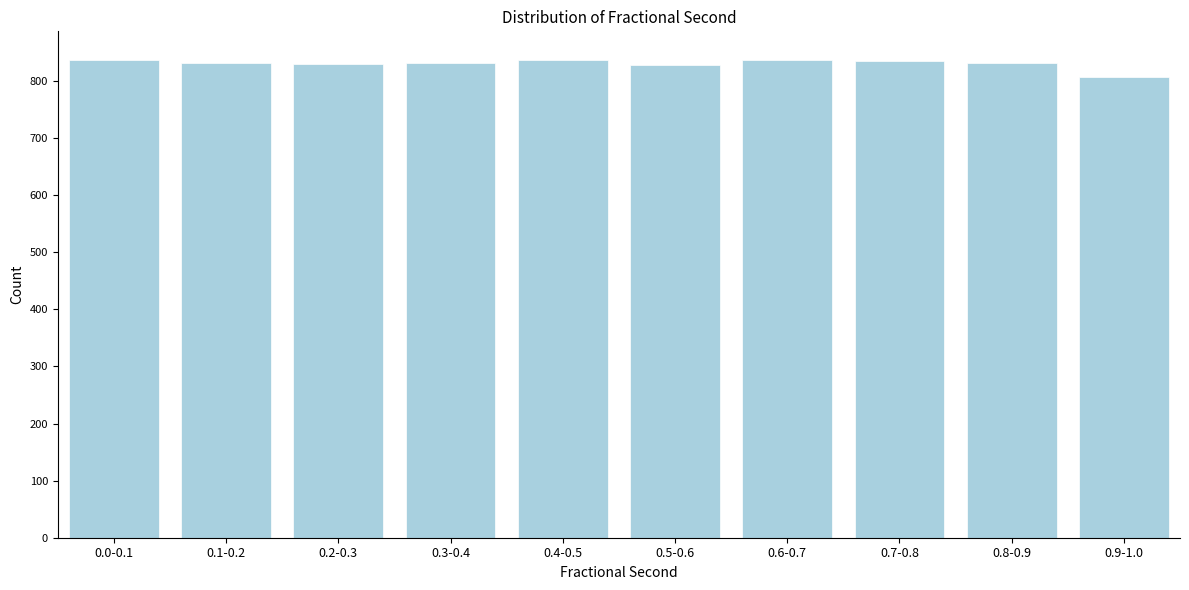

Is it true that the value at 0.3-0.4 is 1281?

False